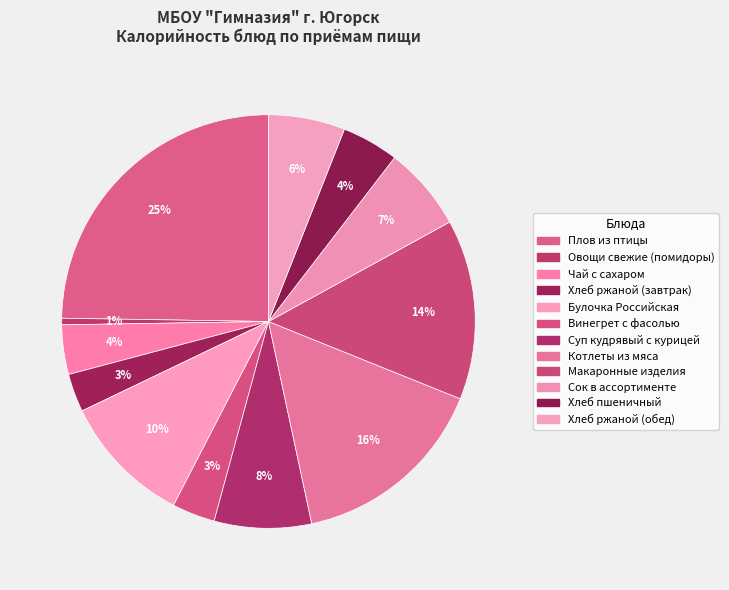

What is the ratio of the value at Чай с сахаром to the value at Плов из птицы?

0.2